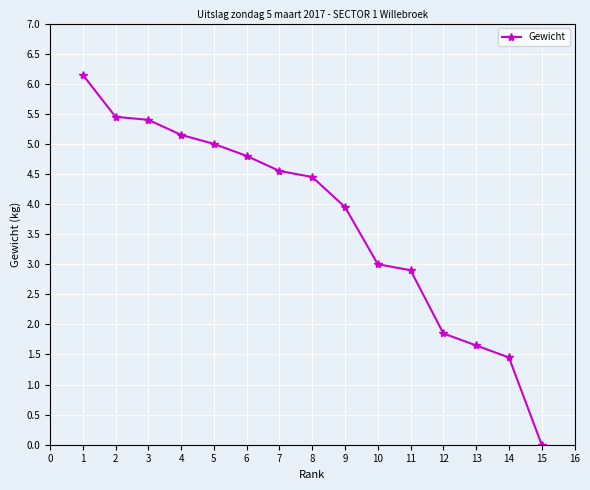

What is the average value?

3.7